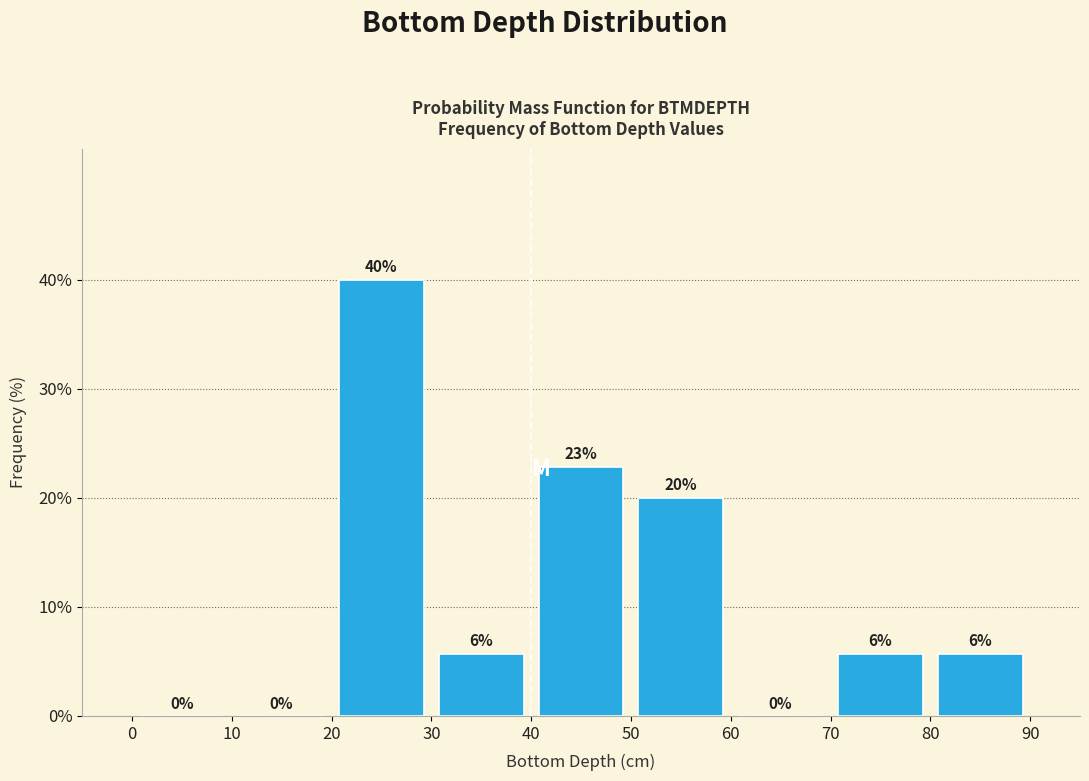

Which range on the x-axis has the tallest bar?

20 to 30